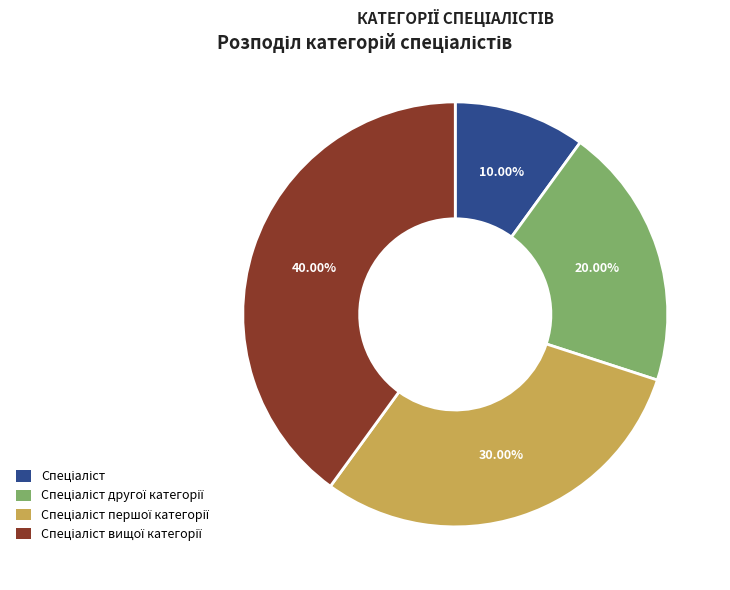

Is there a majority slice in this chart?

No